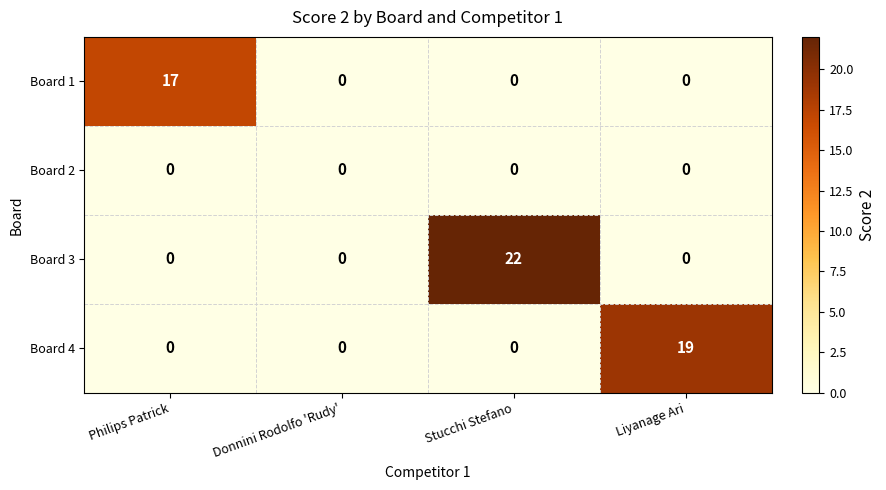

At which category is the sum across all series the highest?

Stucchi Stefano